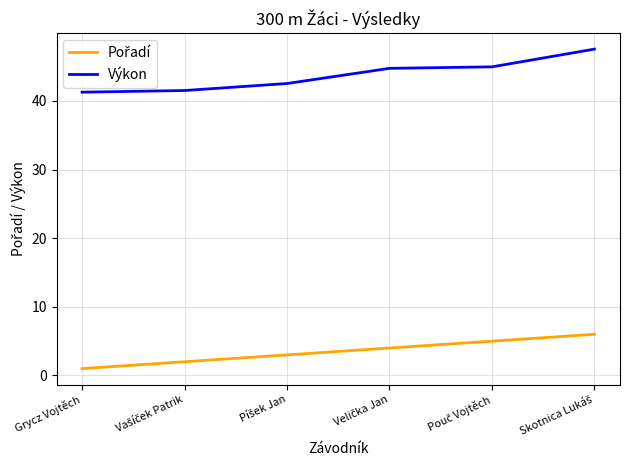

What is the difference between the maximum and second lowest values in the Výkon series?

6.0